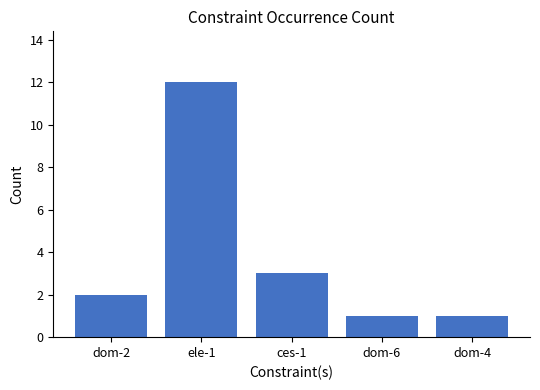

What is the difference between the maximum and minimum values?

11